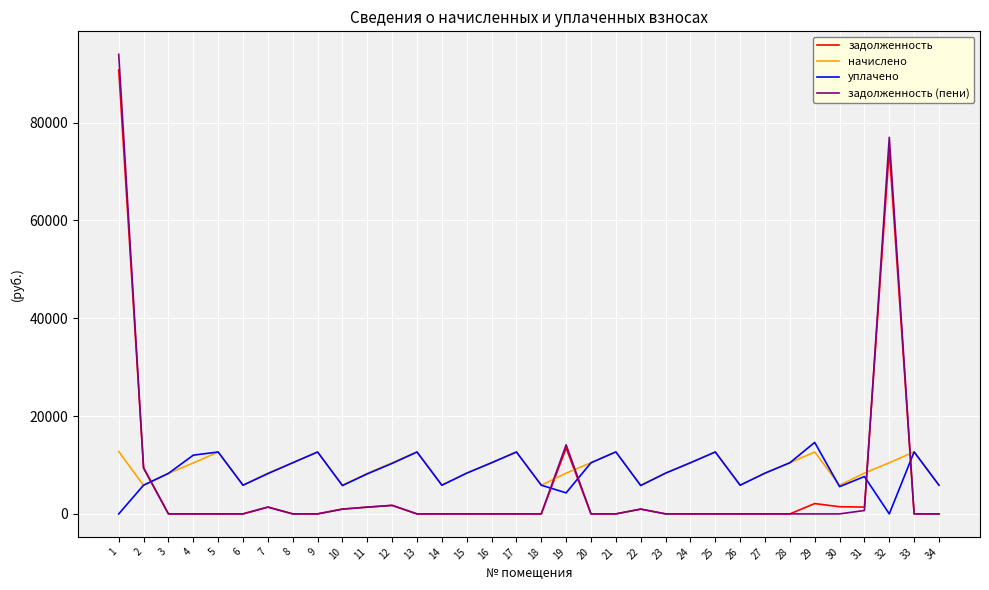

What is the total value across all series at 34?

11724.5